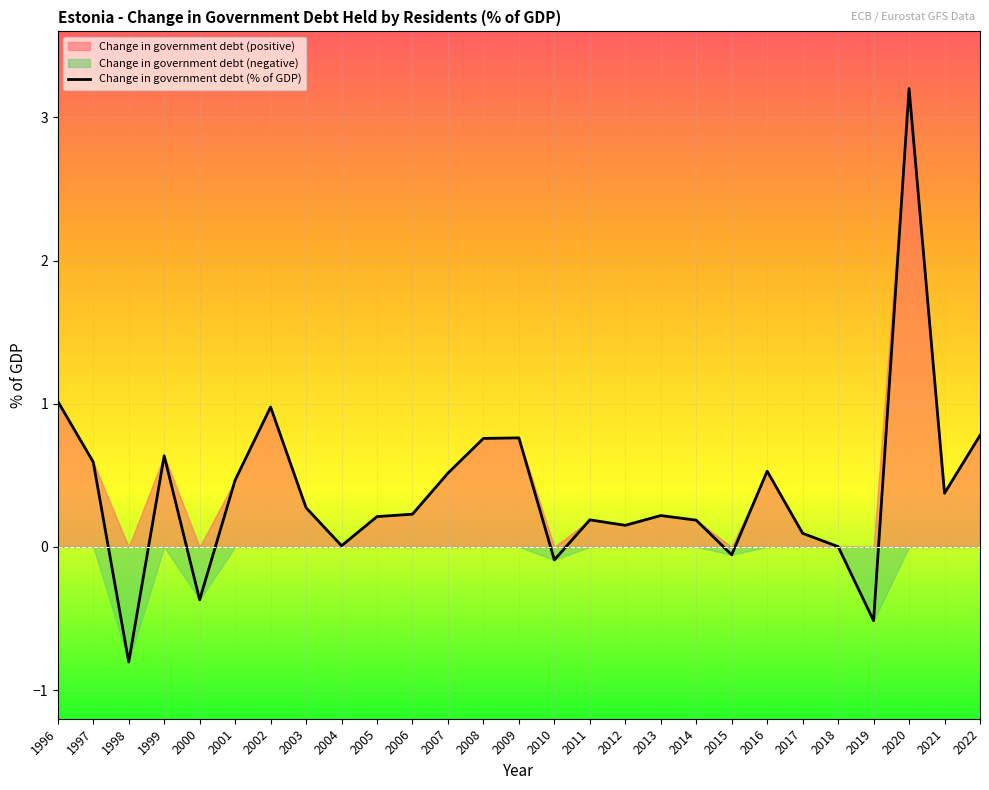

How many points are lower than both their immediate neighbors (excluding endpoints)?

8